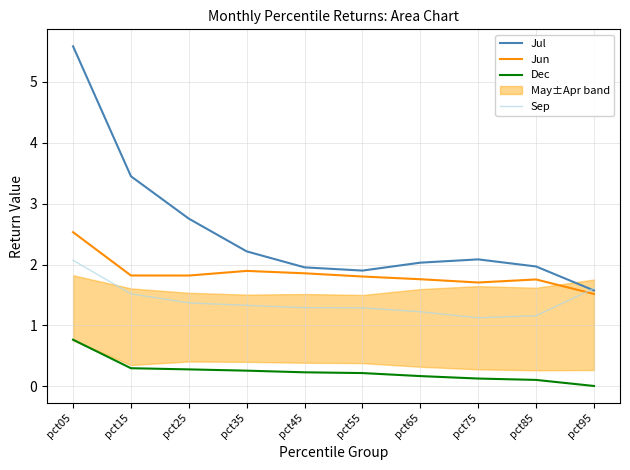

What is the value of the Dec point at the 4th from the left?

0.3